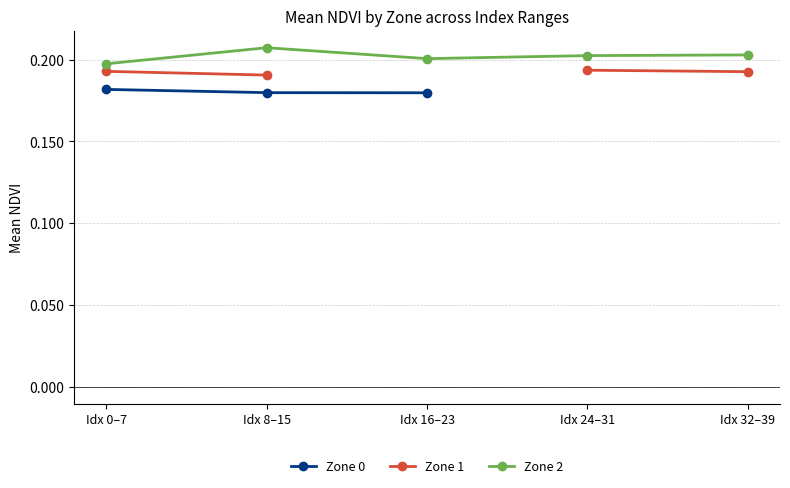

What is the label of the 3rd point from the right?

Idx 16–23